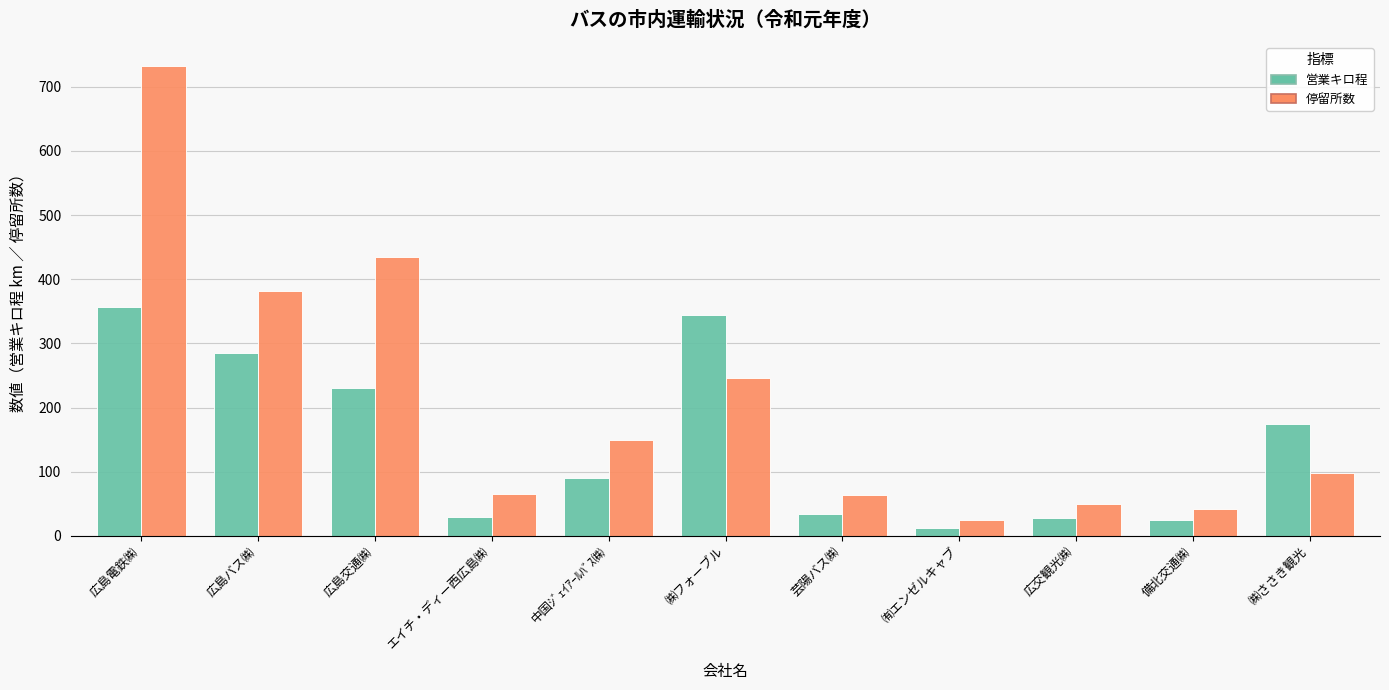

Where is 停留所数 nearest to the value 378?

広島バス㈱